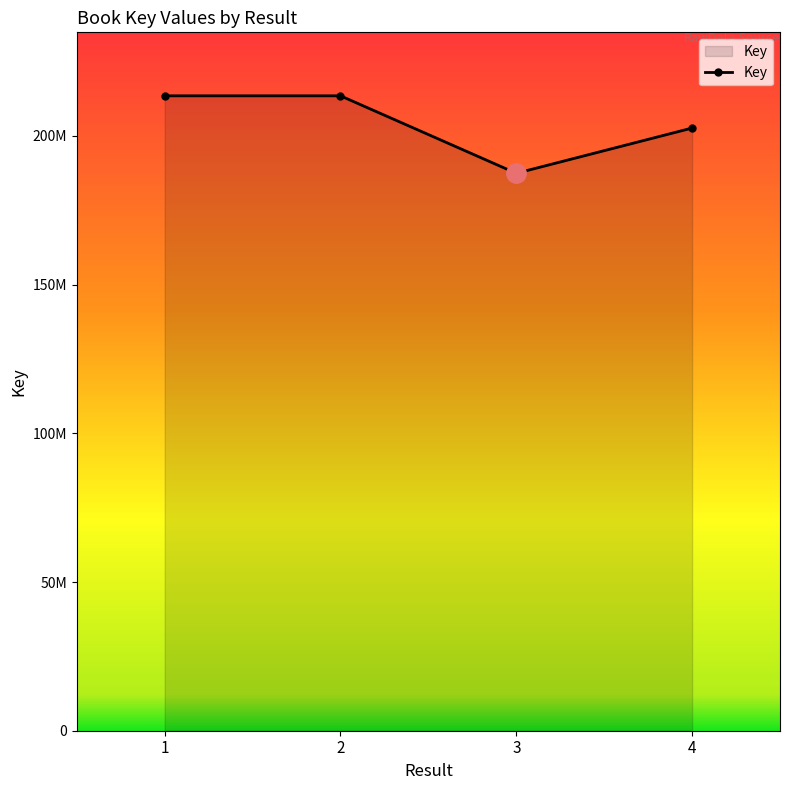

Which category has the lowest value across all series?

3